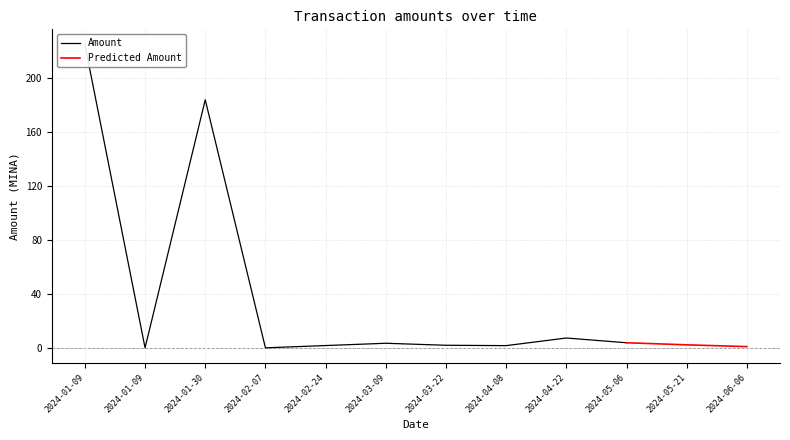

True or false: Predicted Amount has a value of 3.8 at 2024-05-06.

True